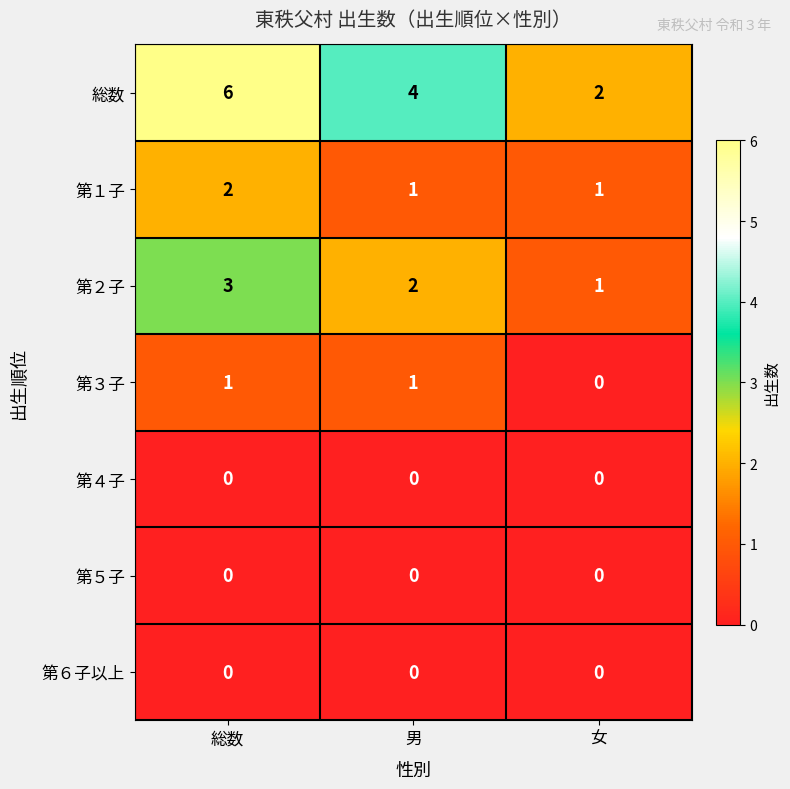

Which series changed the most between 総数 and 女?

総数